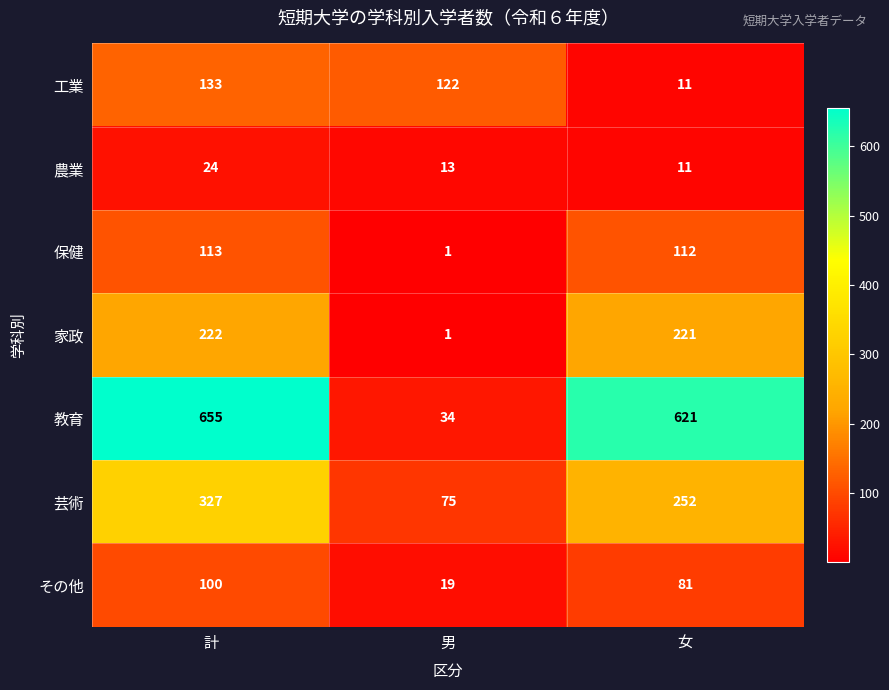

Rank the categories by 保健 value from highest to lowest.

計, 女, 男